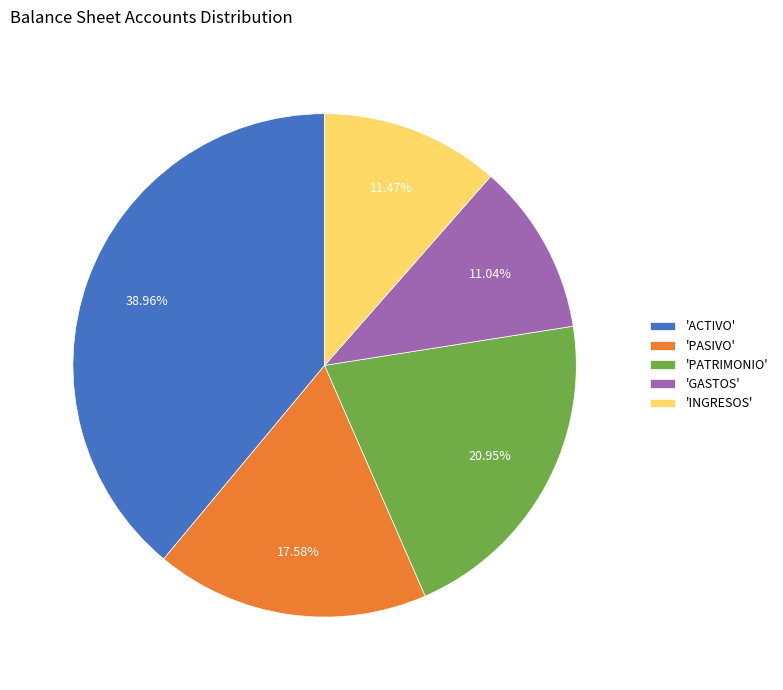

Approximately how many times larger is the value at 'GASTOS' compared to 'PASIVO'?

0.6